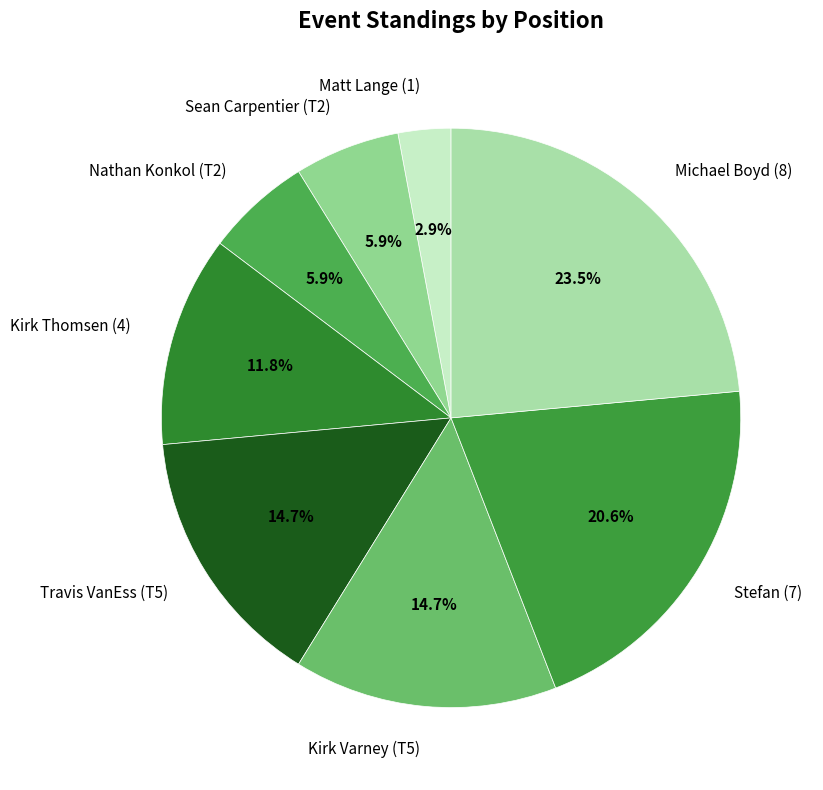

To the nearest percent, what is the combined percentage of Kirk Varney (T5) and Travis VanEss (T5)?

29%